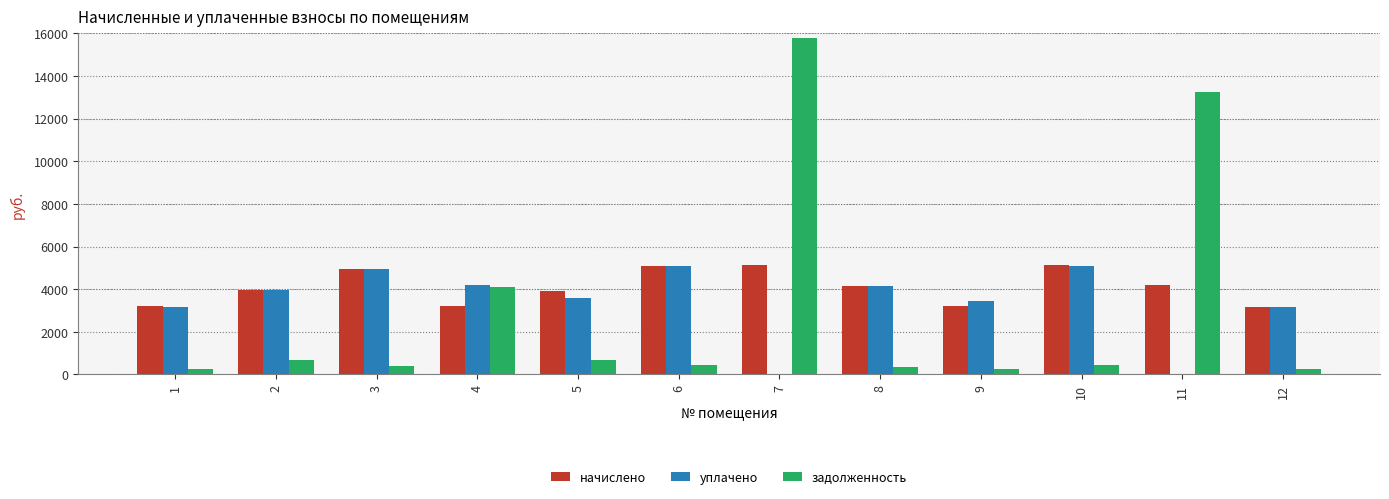

Read the задолженность value at 1.

265.7